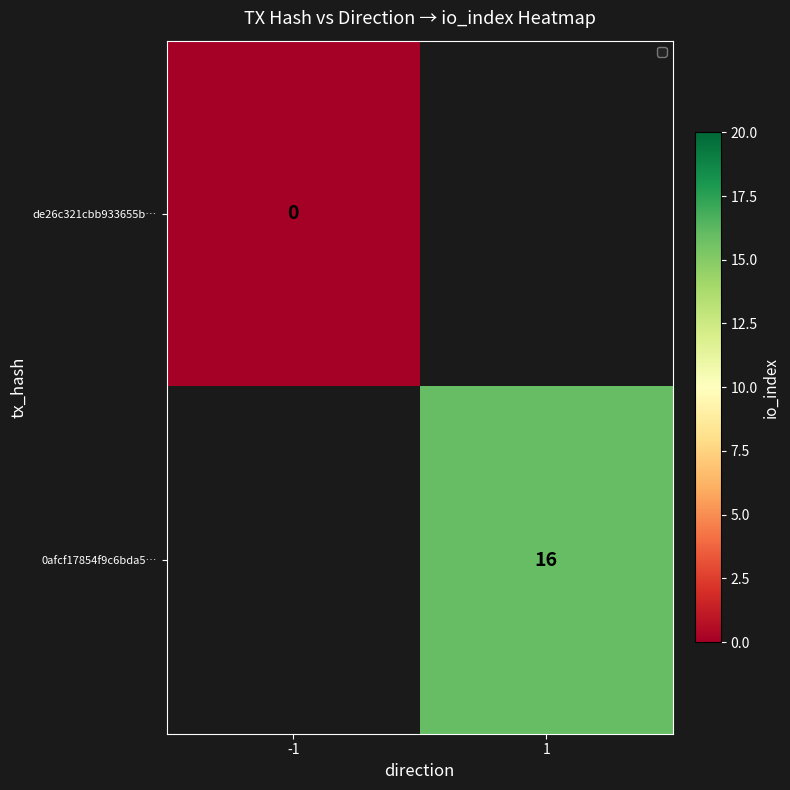

True or false: 0afcf17854f9c6bda5… has a value of 29 at 1.

False